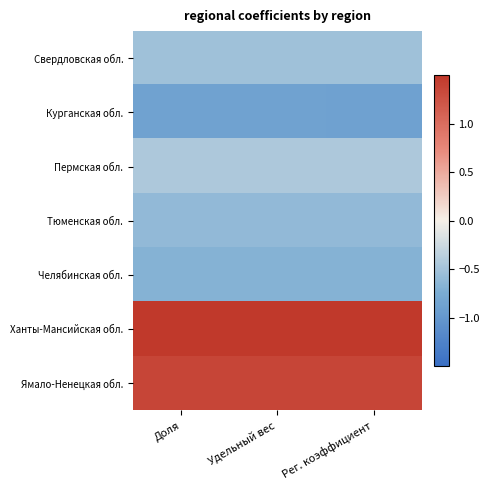

Which series has the widest spread of values?

Ямало-Ненецкая обл.